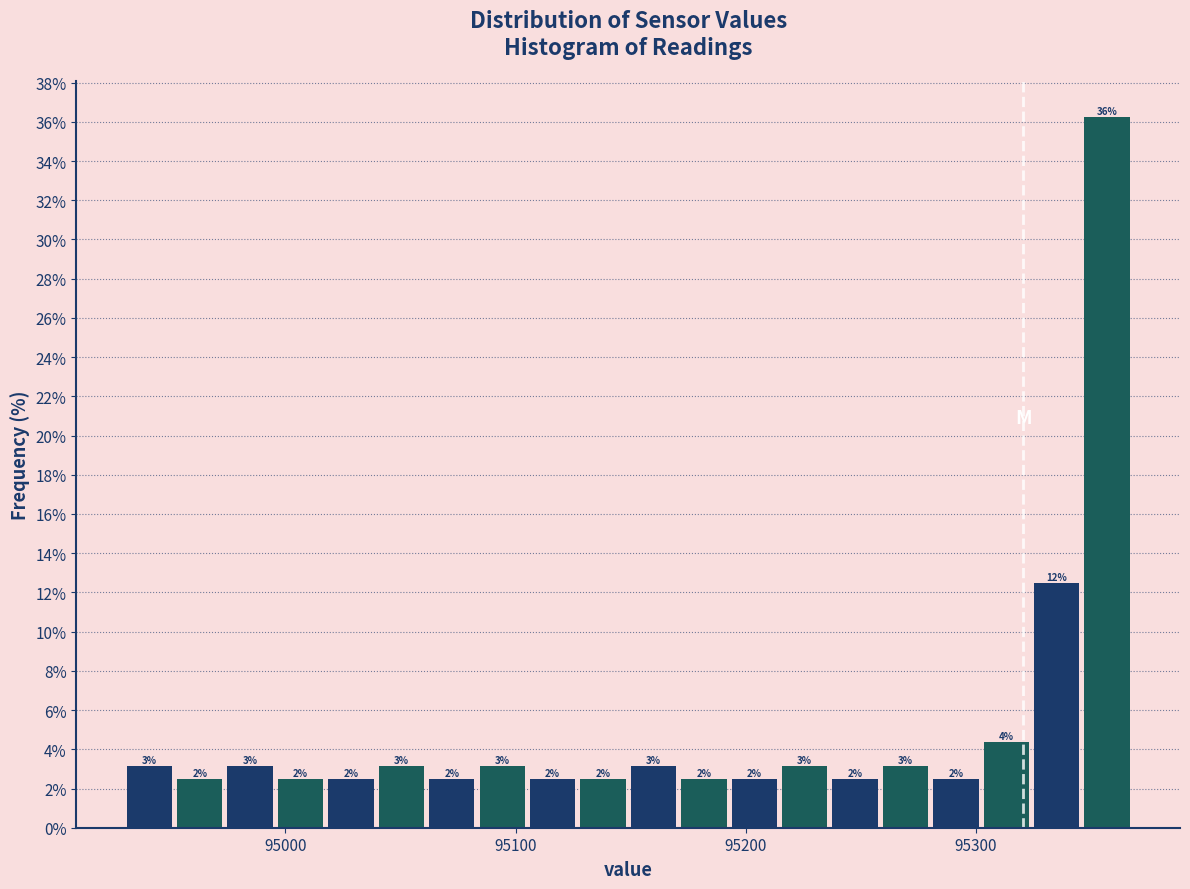

Read against the x-axis, roughly where is the centre of the tallest bar?

95360